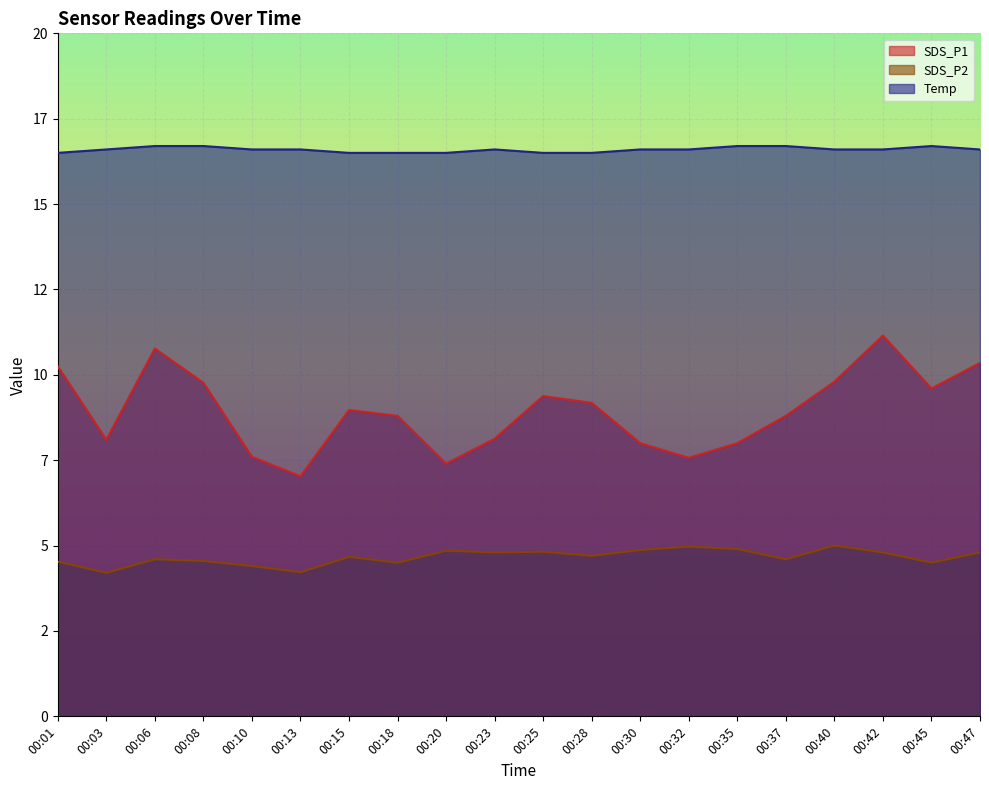

Is the value of SDS_P1 at 00:32 greater than the value of SDS_P2 at 00:13?

Yes